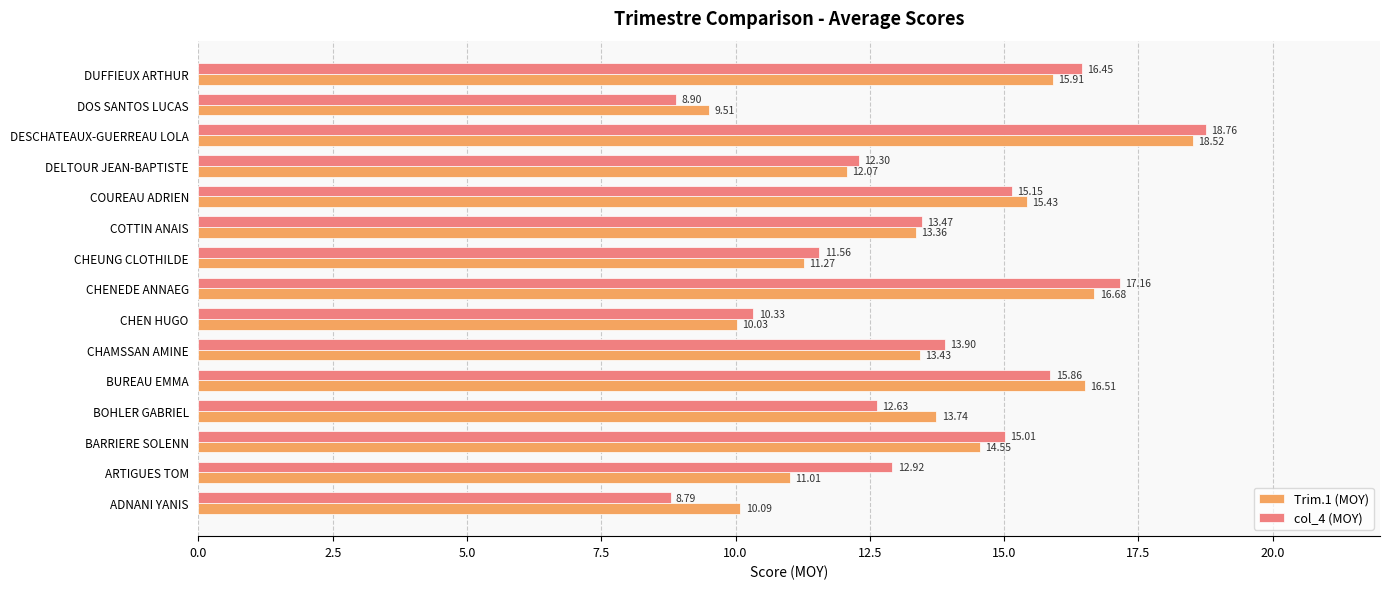

At DOS SANTOS LUCAS, list the series in order from largest to smallest.

Trim.1 (MOY), col_4 (MOY)